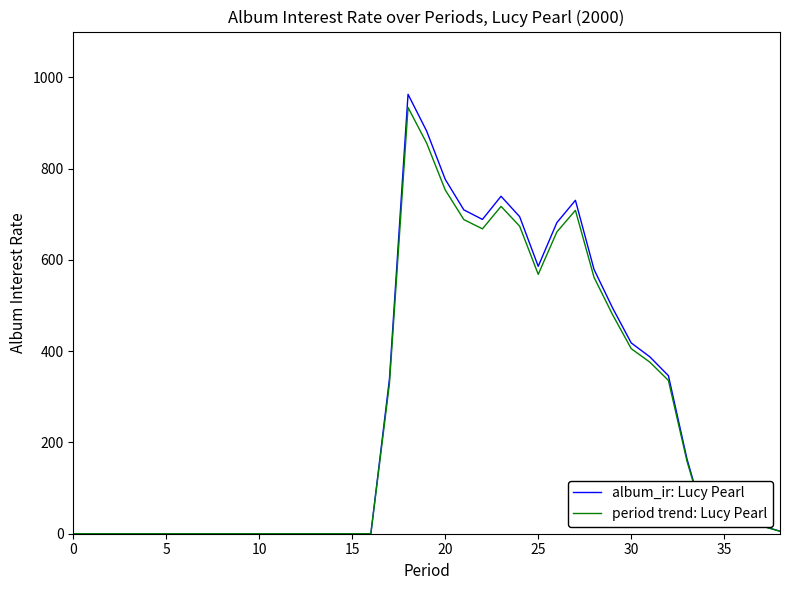

Which series has the widest spread of values?

album_ir: Lucy Pearl